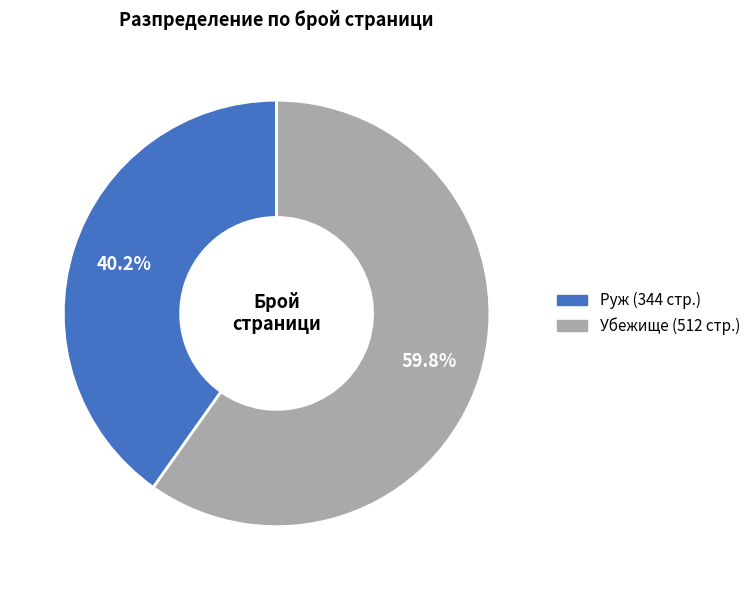

How many slices are in this pie chart?

2